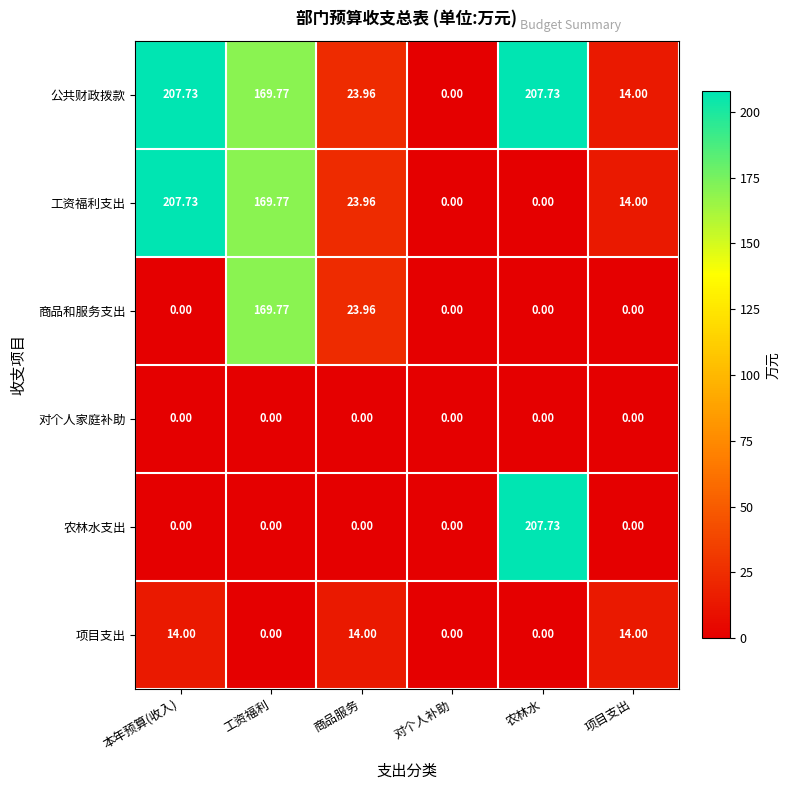

At which label does 农林水支出 reach its peak?

农林水